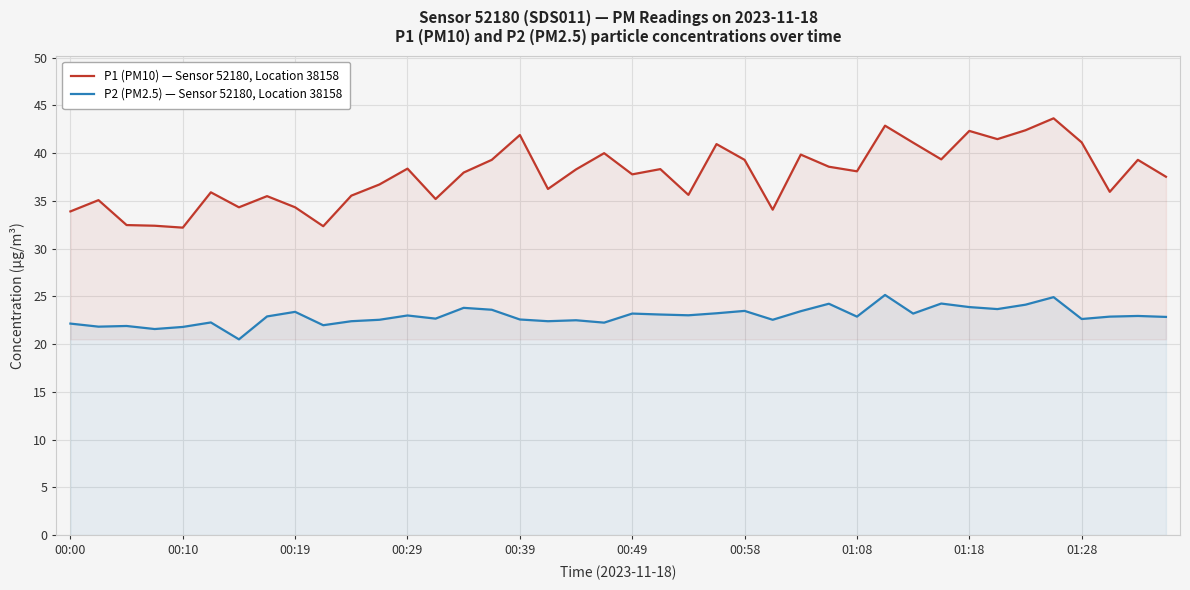

Reading right to left, transcribe all the data shown in this chart.

P1 (PM10) — Sensor 52180, Location 38158: 37.5	39.3	36.0	41.1	43.6	42.4	41.5	42.3	39.4	41.1	42.9	38.1	38.6	39.9	34.1	39.3	41.0	35.6	38.3	37.8	40.0	38.3	36.2	41.9	39.3	38.0	35.2	38.4	36.7	35.5	32.4	34.3	35.5	34.3	35.9	32.2	32.4	32.5	35.1	33.9
P2 (PM2.5) — Sensor 52180, Location 38158: 22.9	22.9	22.9	22.6	24.9	24.1	23.7	23.9	24.2	23.2	25.1	22.9	24.2	23.4	22.6	23.5	23.2	23.0	23.1	23.2	22.2	22.5	22.4	22.6	23.6	23.8	22.7	23.0	22.6	22.4	22.0	23.4	22.9	20.5	22.3	21.8	21.6	21.9	21.8	22.1